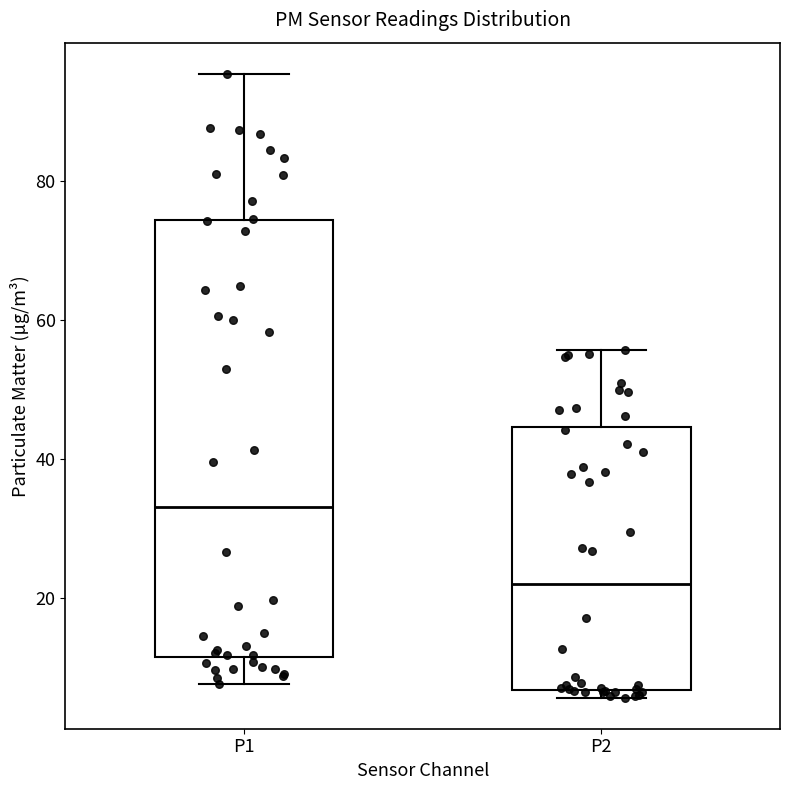

Which box is the tallest, from its lower edge to its upper edge?

P1